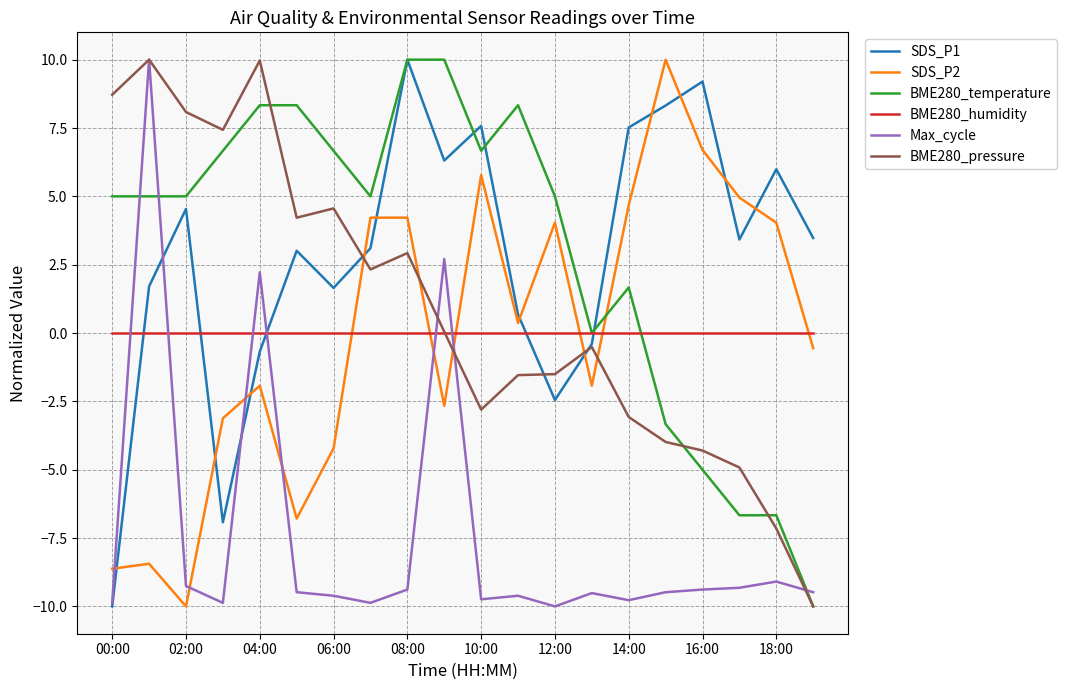

After their last crossing, which series has the higher values: SDS_P2 or Max_cycle?

SDS_P2